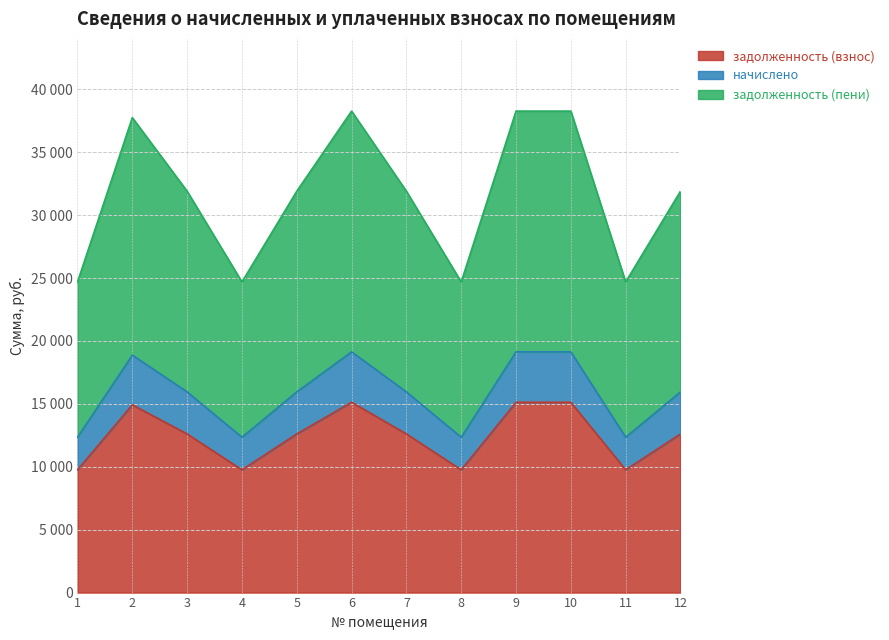

True or false: задолженность (взнос) and задолженность (пени) cross at least once.

False